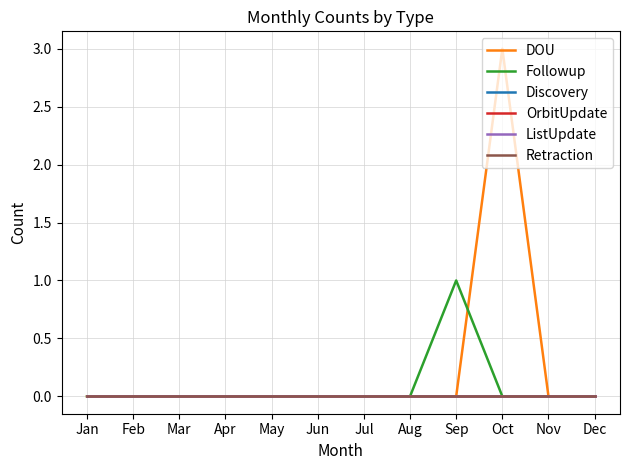

What is the maximum value for DOU?

3